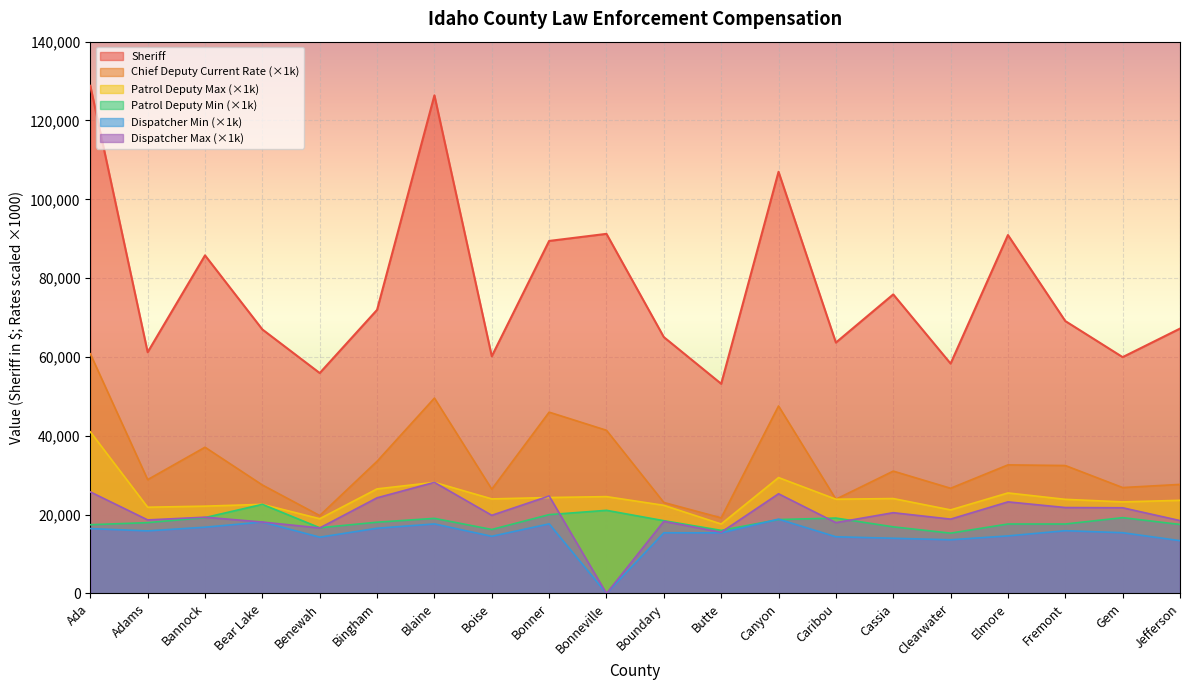

Is it true that Sheriff equals 13636.9 at Benewah?

False